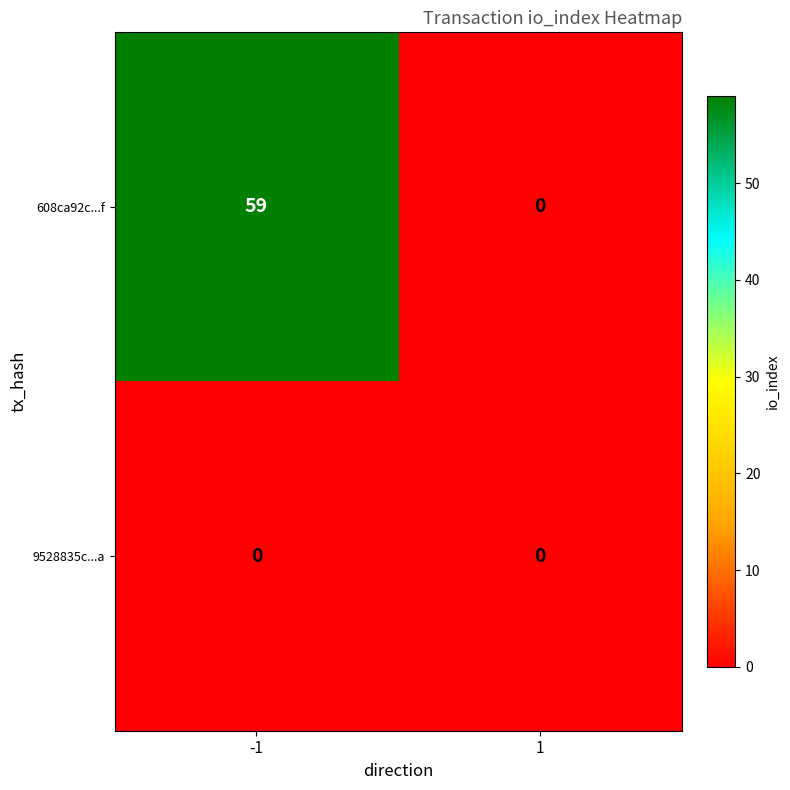

Rank the series by their average value, from lowest to highest.

9528835c...a, 608ca92c...f